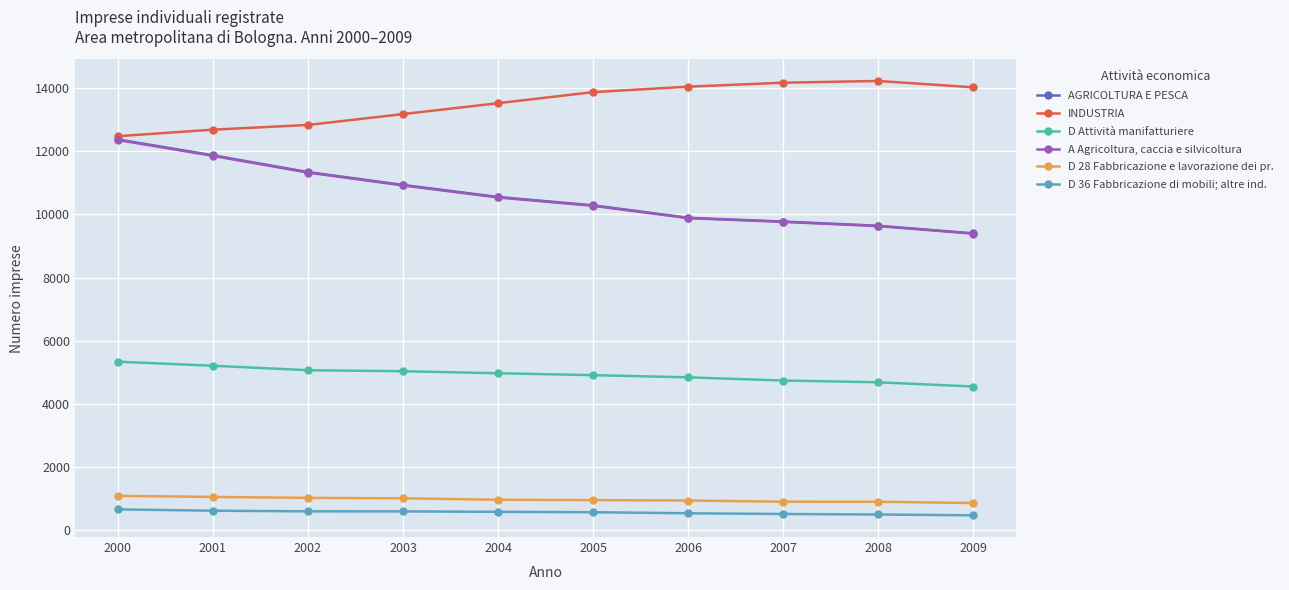

At 2003, list the series in order from largest to smallest.

INDUSTRIA, AGRICOLTURA E PESCA, A Agricoltura, caccia e silvicoltura, D Attività manifatturiere, D 28 Fabbricazione e lavorazione dei pr., D 36 Fabbricazione di mobili; altre ind.